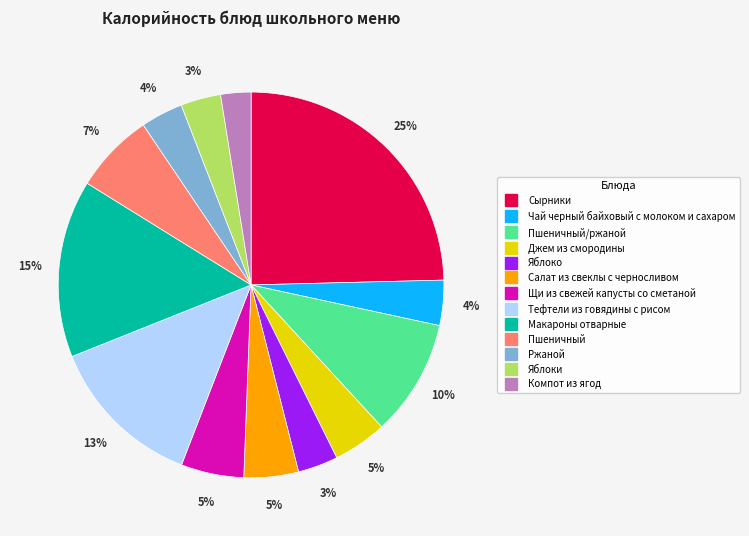

Does any single category account for the majority?

No